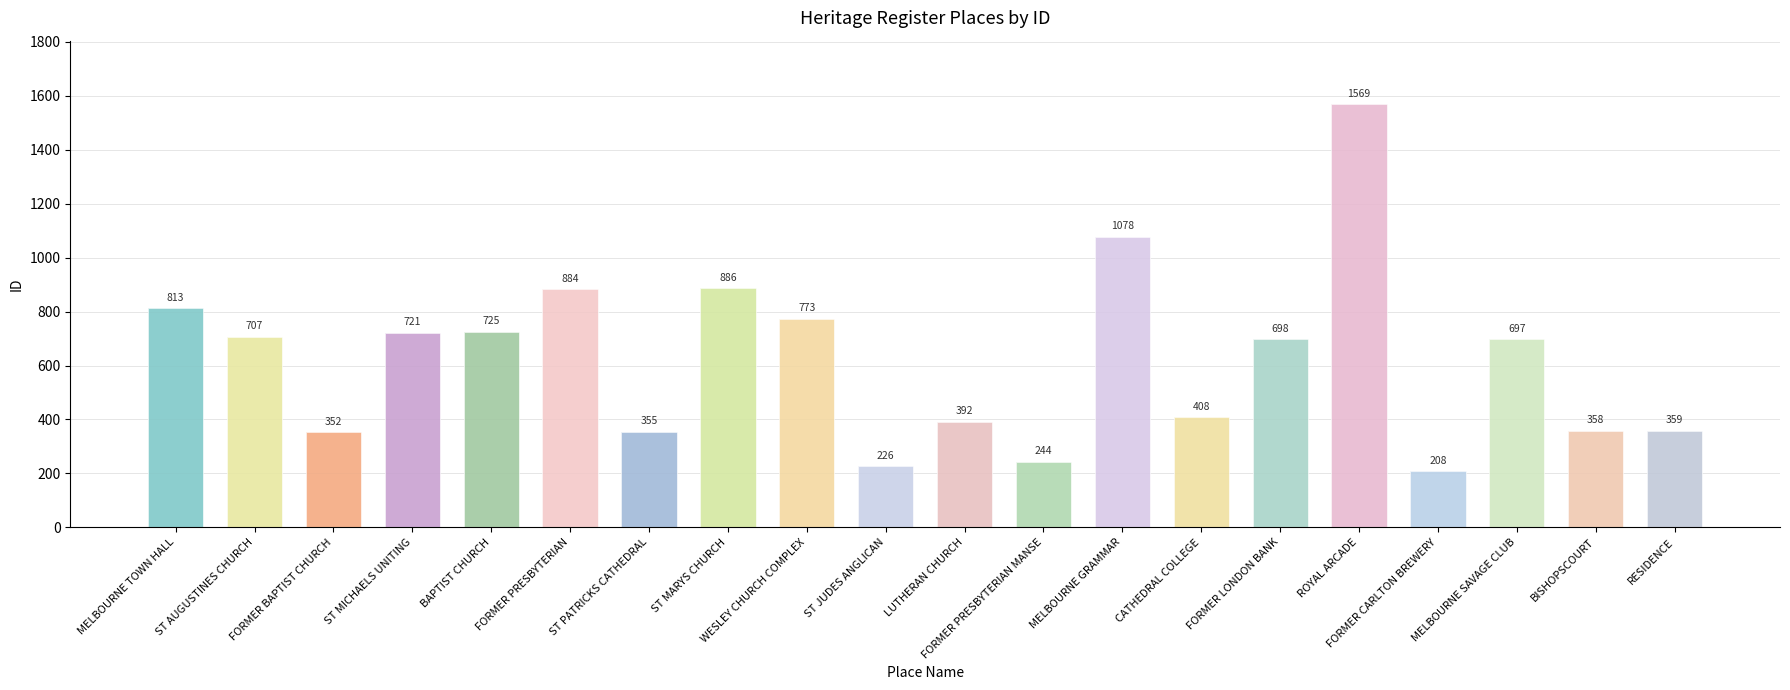

What is the label of the 14th bar from the left?

CATHEDRAL COLLEGE